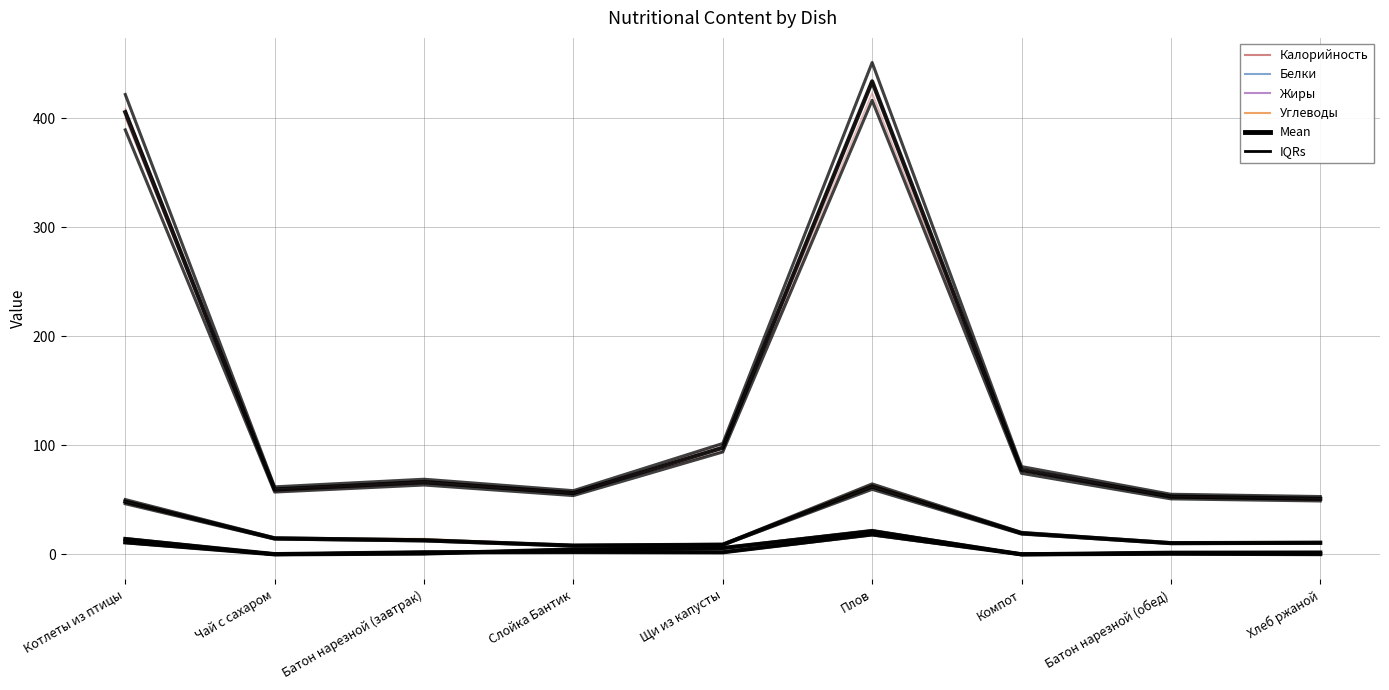

Reading right to left, extract all data points from this chart.

Калорийность: 49.0	50.9	74.3	416.4	93.9	53.9	63.6	57.1	389.4
Белки: 1.6	1.4	0.0	17.7	1.8	2.1	1.8	0.2	13.4
Жиры: 0.2	0.6	0.0	22.0	6.0	4.6	0.8	0.0	11.5
Углеводы: 11.0	10.7	20.1	64.6	9.2	8.3	13.4	15.2	50.3